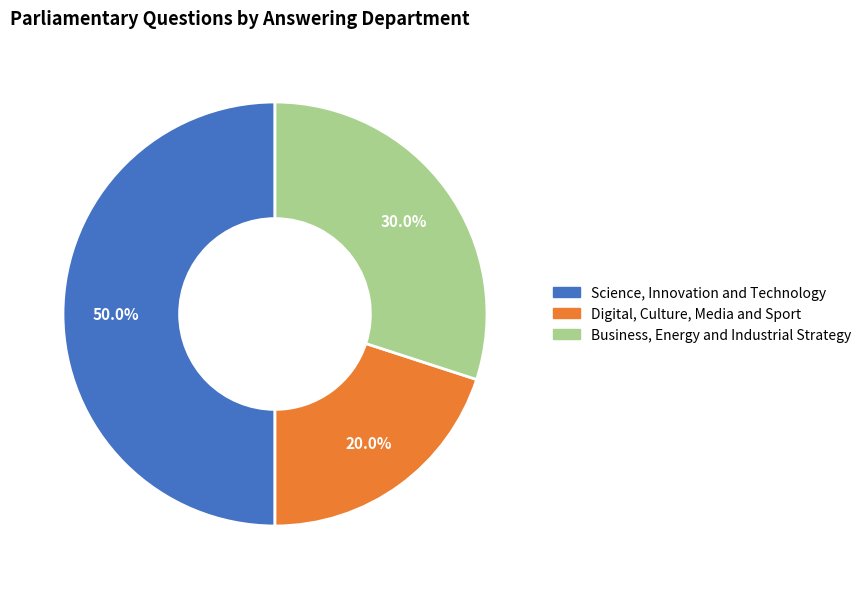

Count the number of slices in the pie.

3